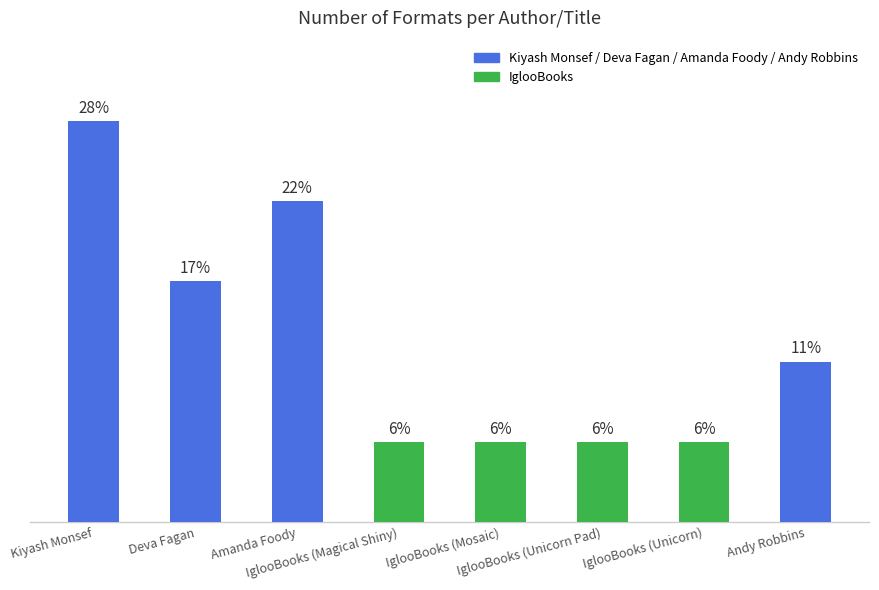

Does the chart contain any negative values?

No